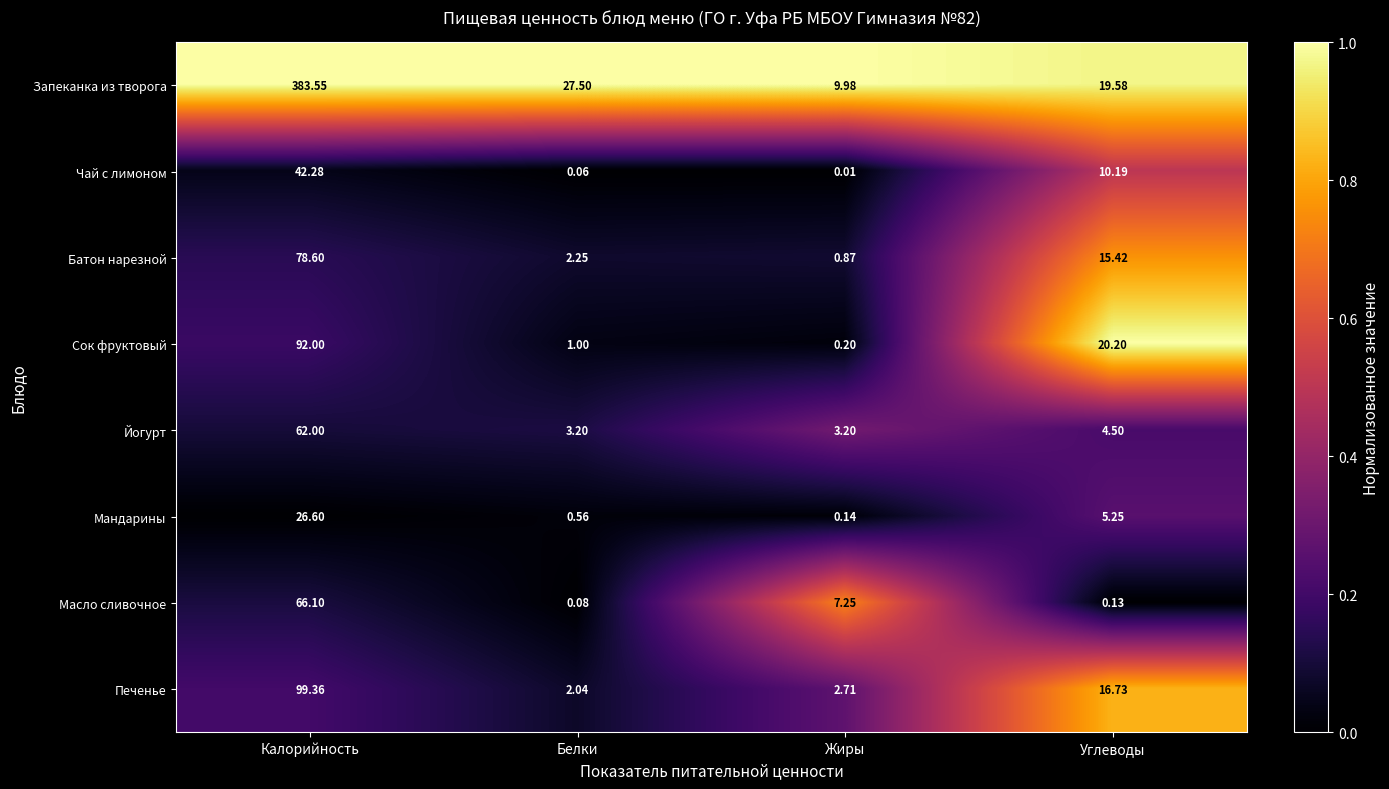

Which category has the lowest value in the Мандарины series?

Жиры